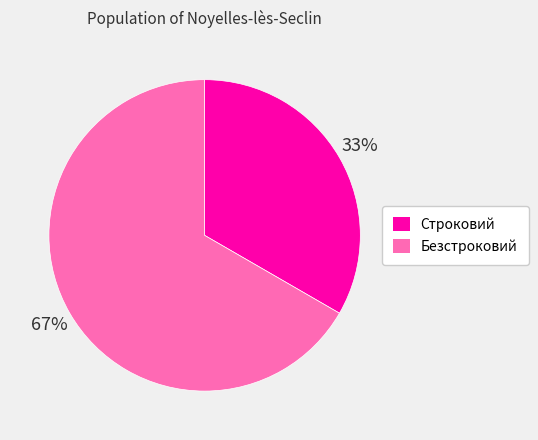

Is the sum of Строковий and Безстроковий greater than half?

Yes